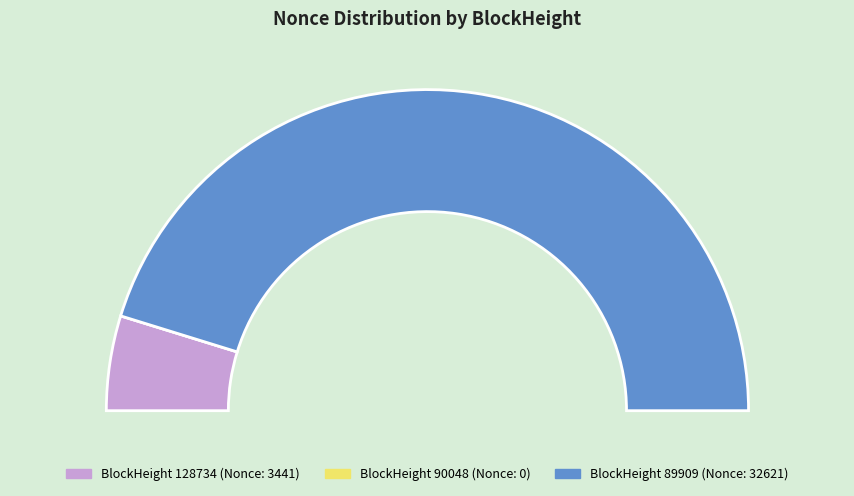

Is the sum of 89909 and 128734 greater than half?

Yes